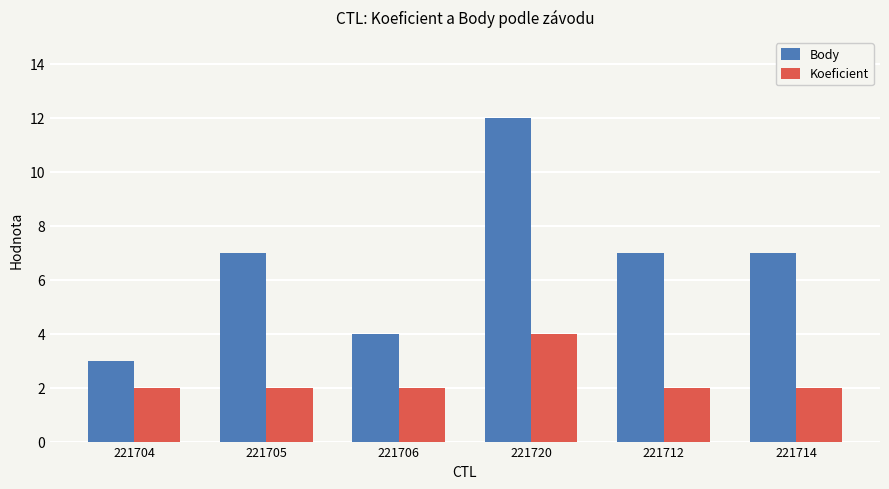

How many series are shown in this chart?

2